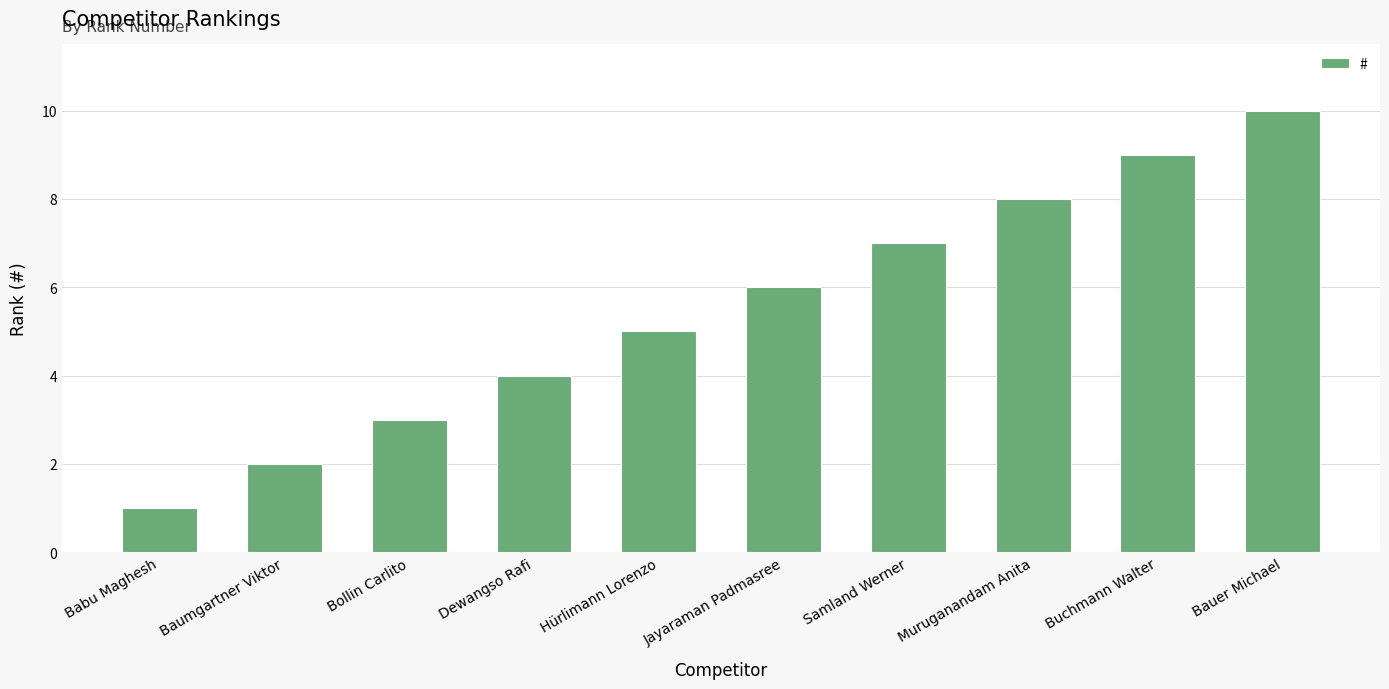

Which category has the highest value across all series?

Bauer Michael